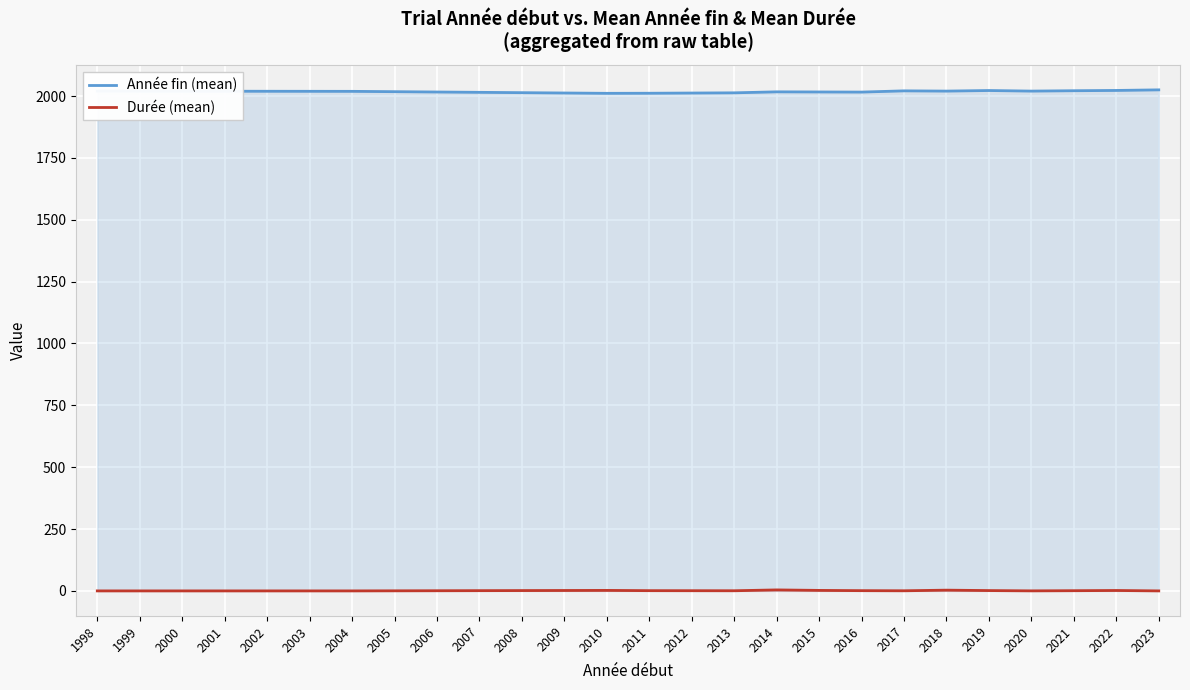

Which series has the largest total across all categories?

Année fin (mean)